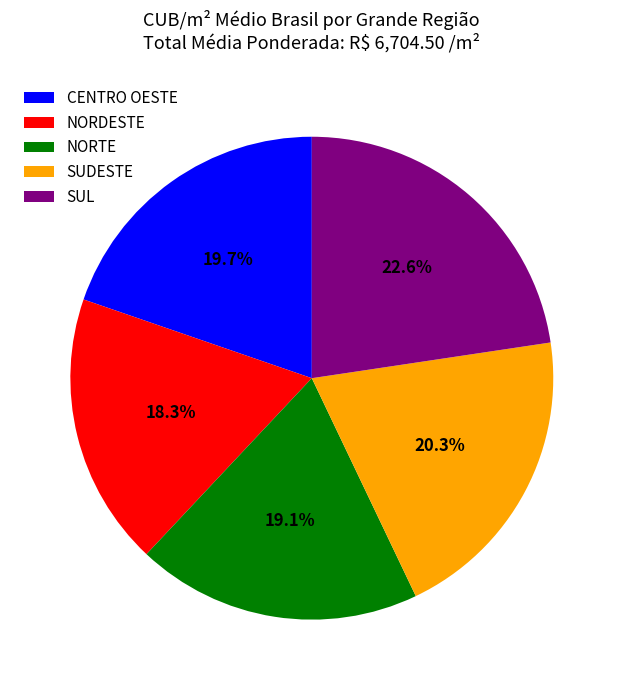

Which category has the biggest portion of the pie?

SUL